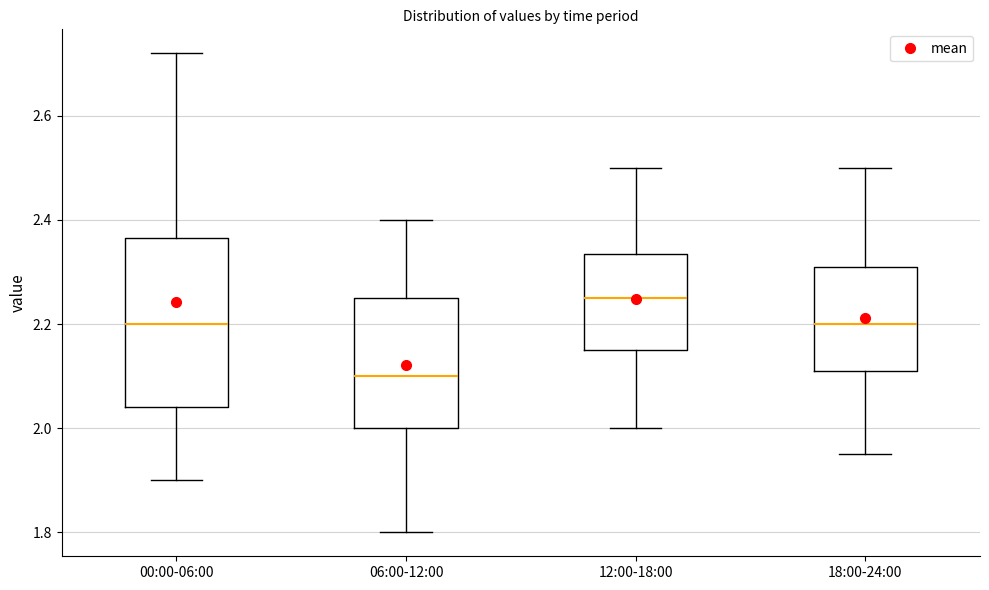

Where does the upper whisker of the box for 00:00-06:00 end on the y-axis? The values are not printed on the chart, so give them approximately, as read against the axis.

2.72